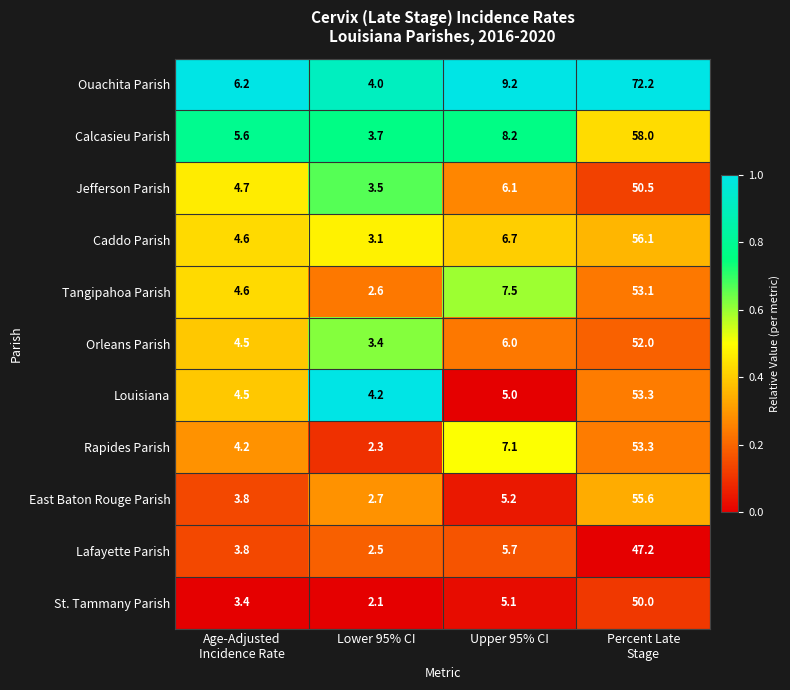

What is the greatest value displayed?

72.2